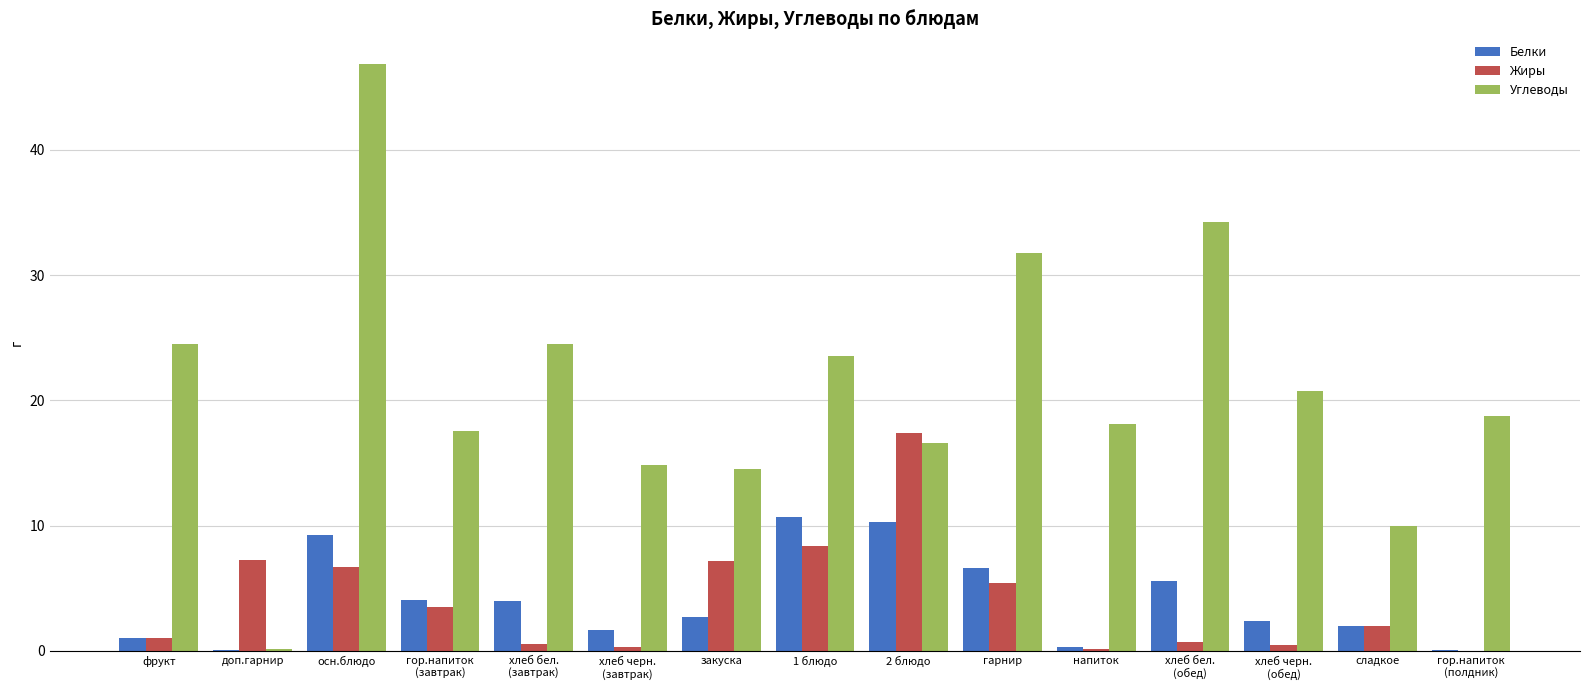

Which series has the largest total across all categories?

Углеводы